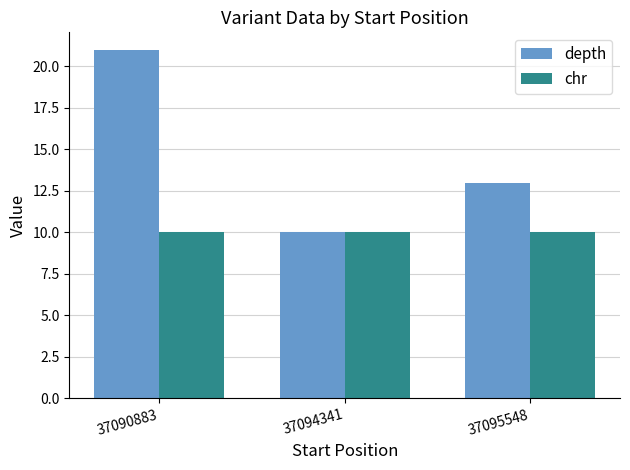

Rank the series by their average value, from highest to lowest.

depth, chr